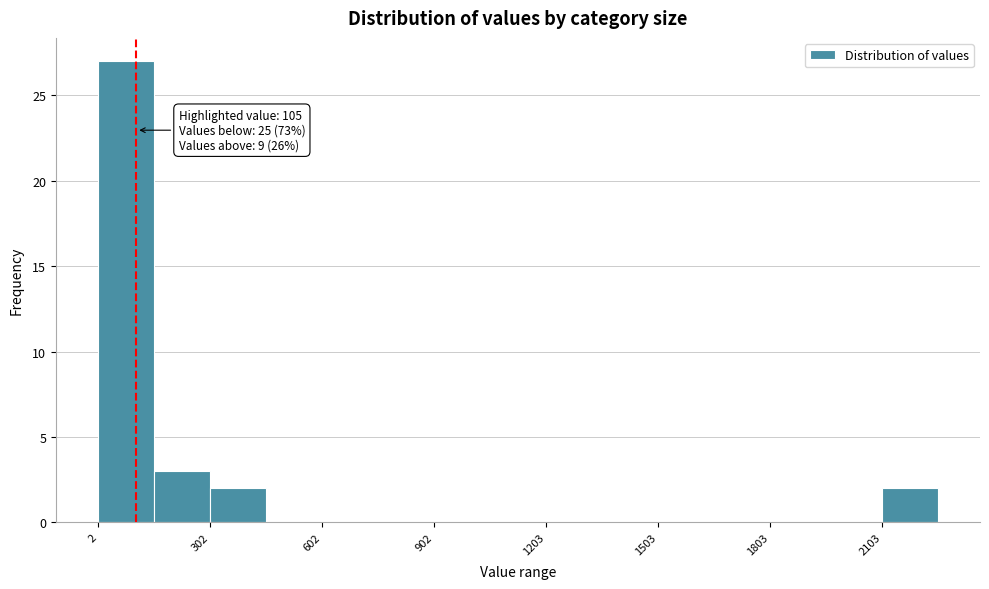

Around what value on the x-axis is the tallest bar? Give the approximate position of its centre, as read against the axis.

100